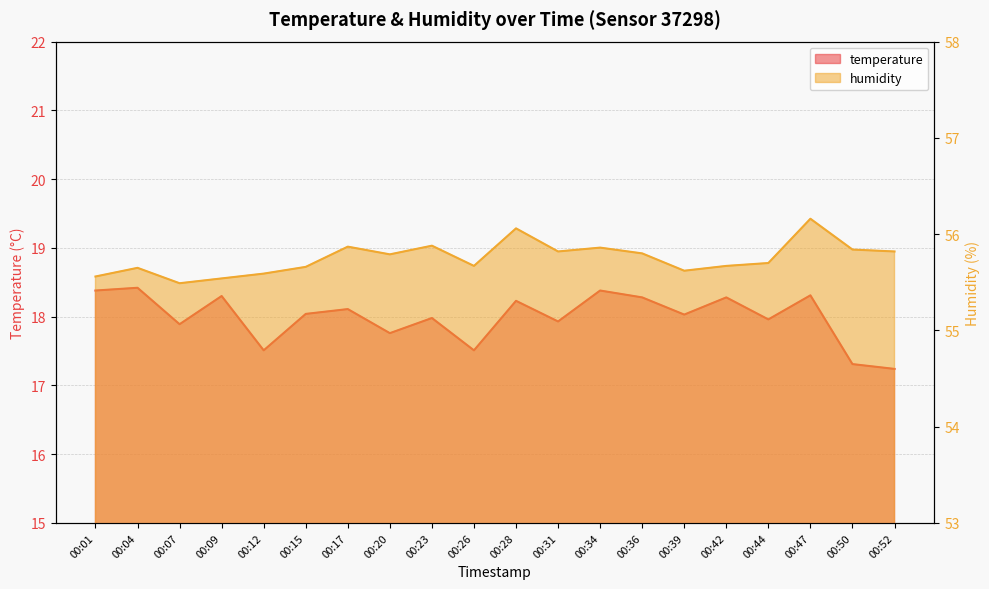

How many data points in temperature are above 18?

11